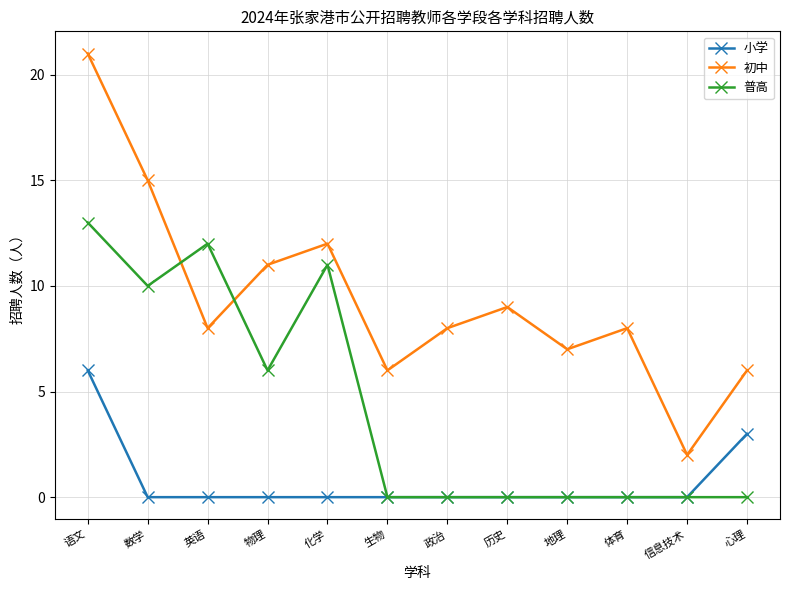

How many interior local peaks does the 初中 series have?

3